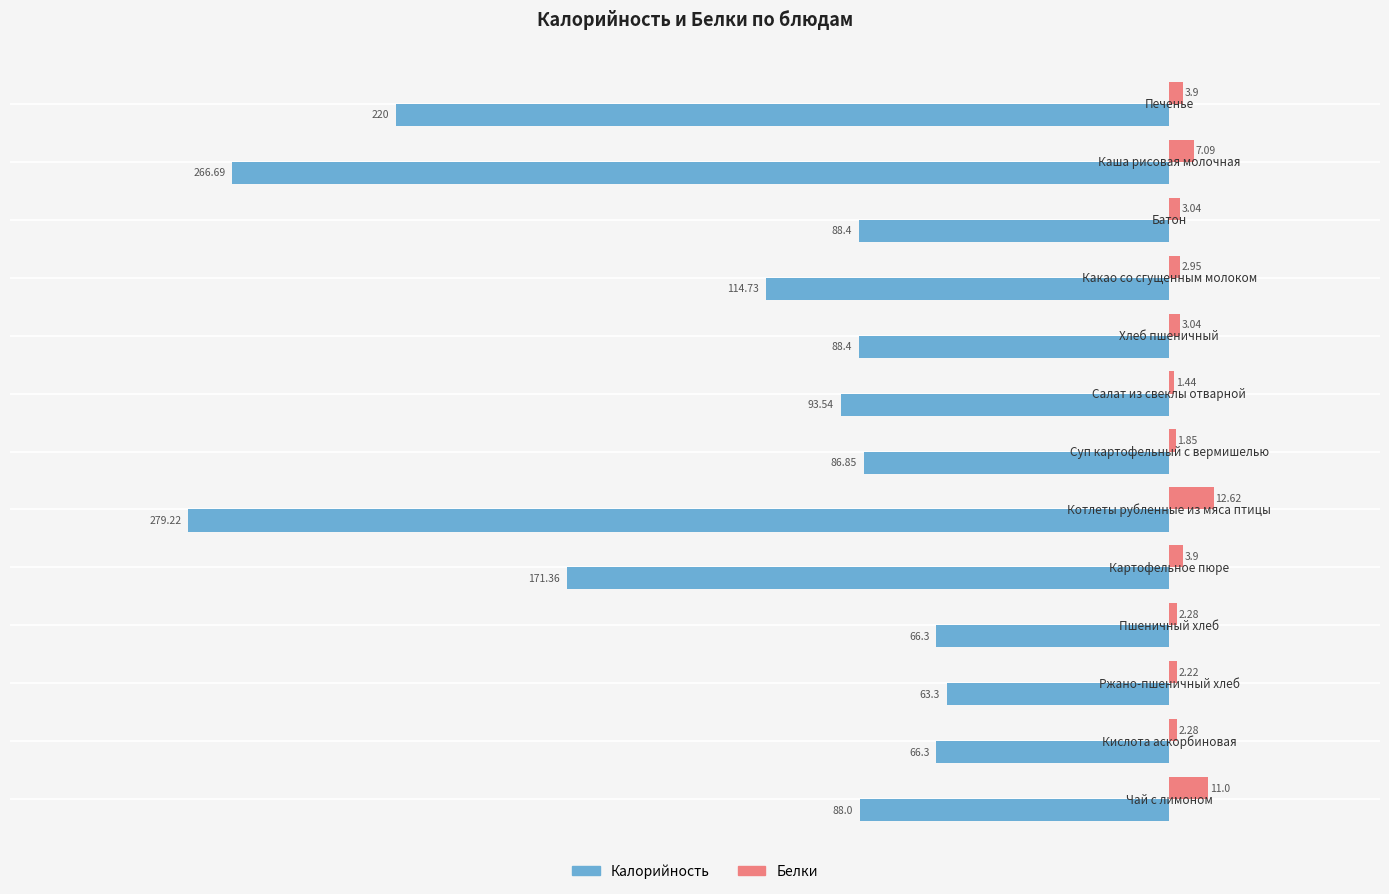

Which series has the widest spread of values?

Калорийность